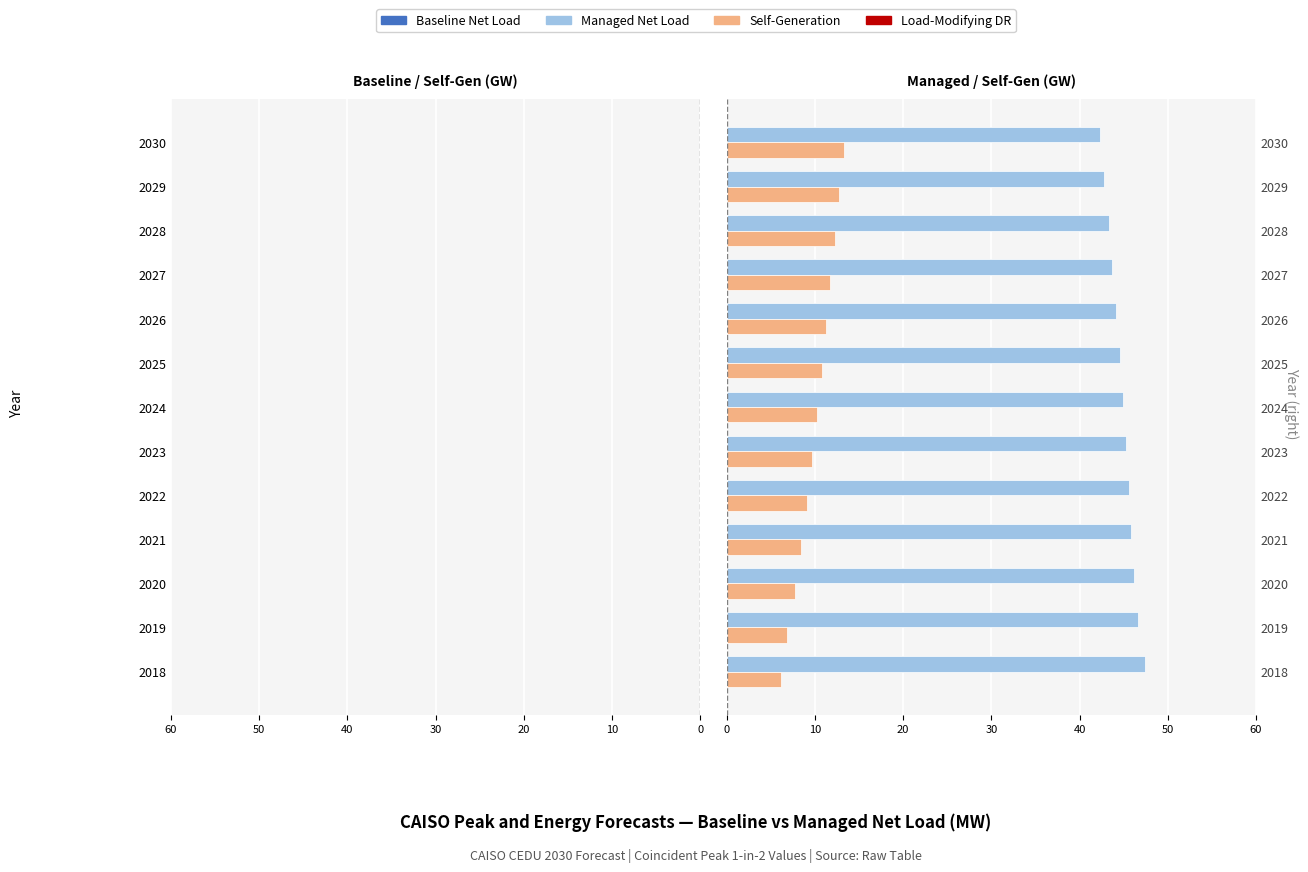

What is the sum of all Managed Net Load values?

582.7